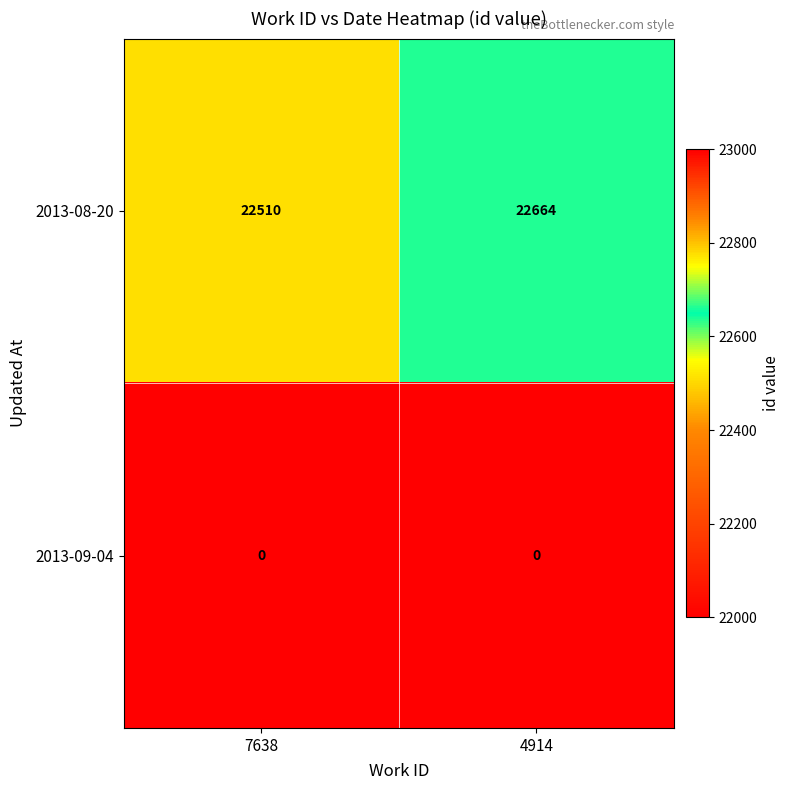

Which series has the largest total across all categories?

2013-08-20